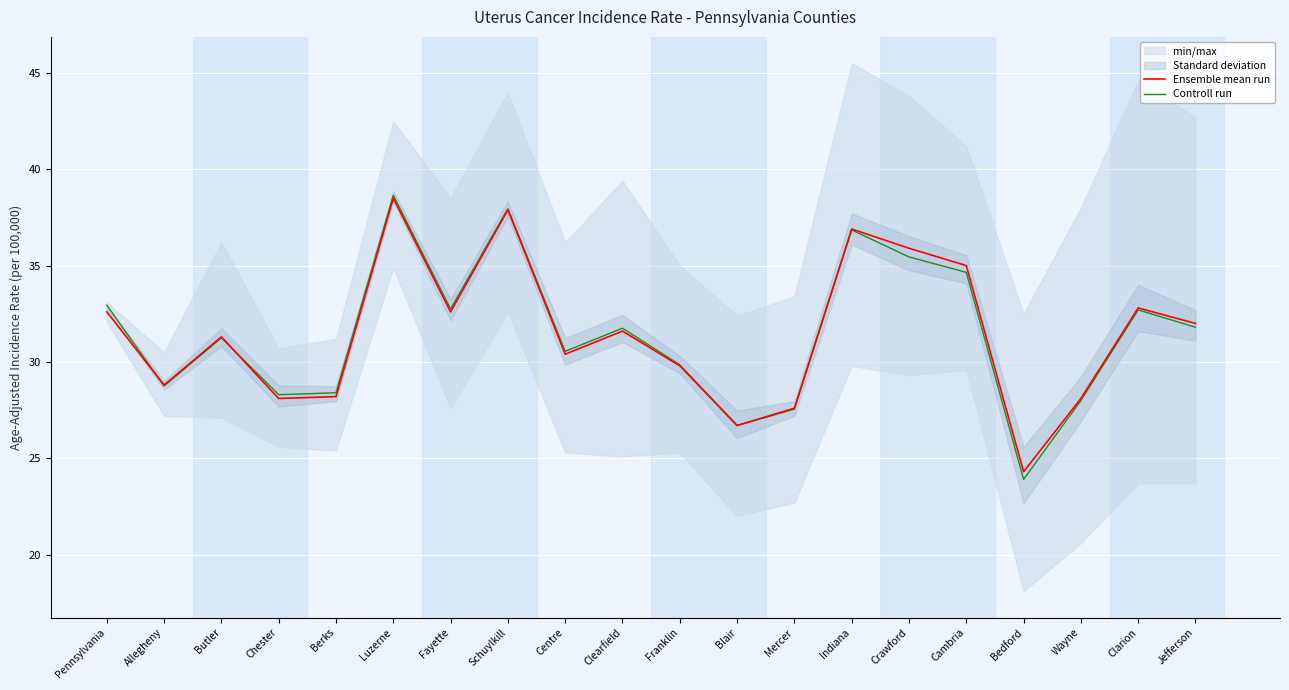

Rank the series at Luzerne from highest to lowest value.

Controll run, Ensemble mean run